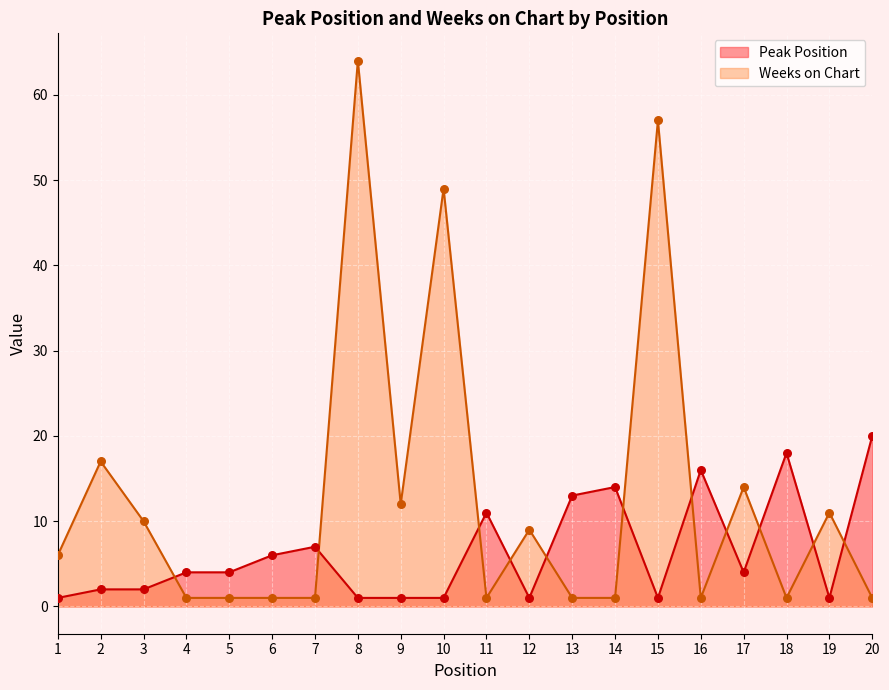

Which series has the largest total across all categories?

Weeks on Chart